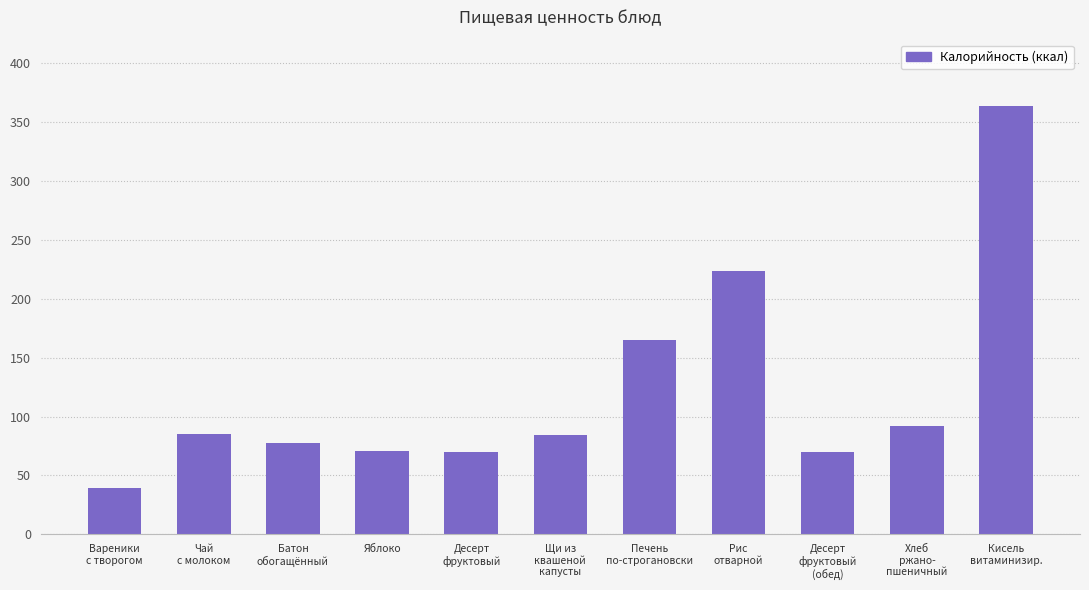

The value at Яблоко is 40. True or false?

False